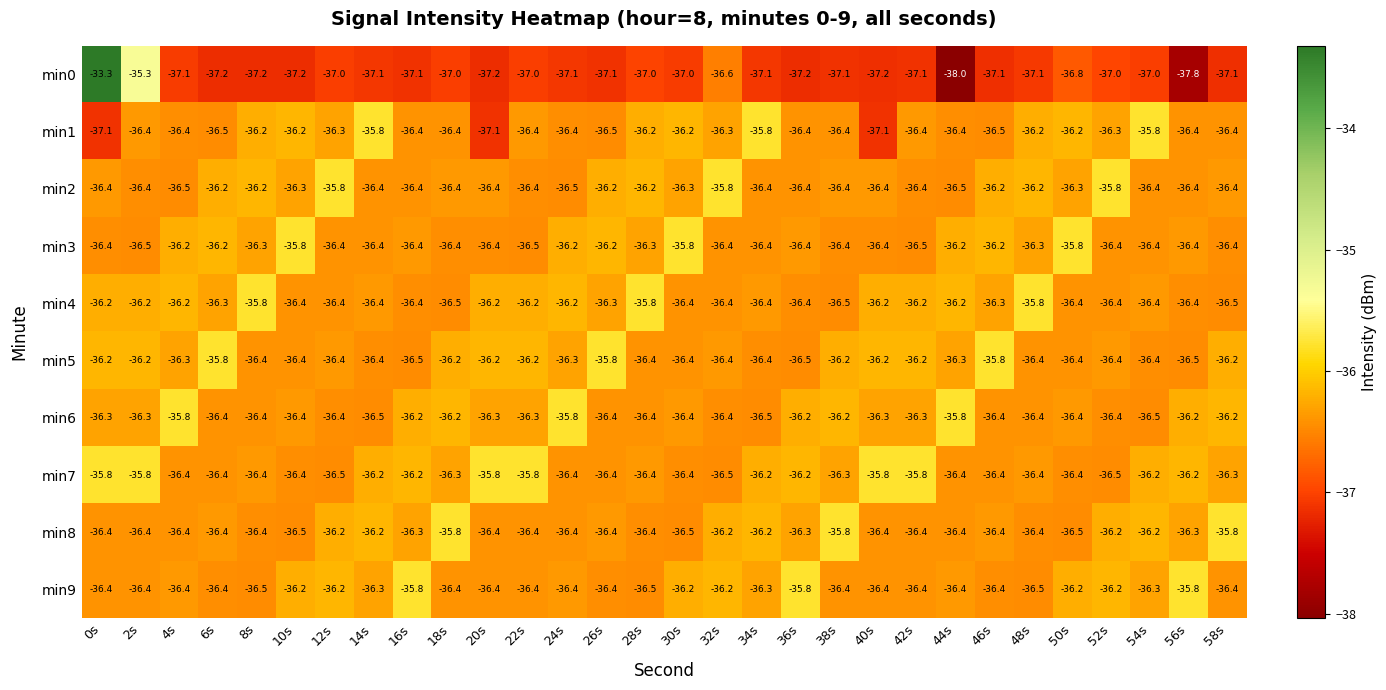

At which category is the sum across all series the highest?

0s